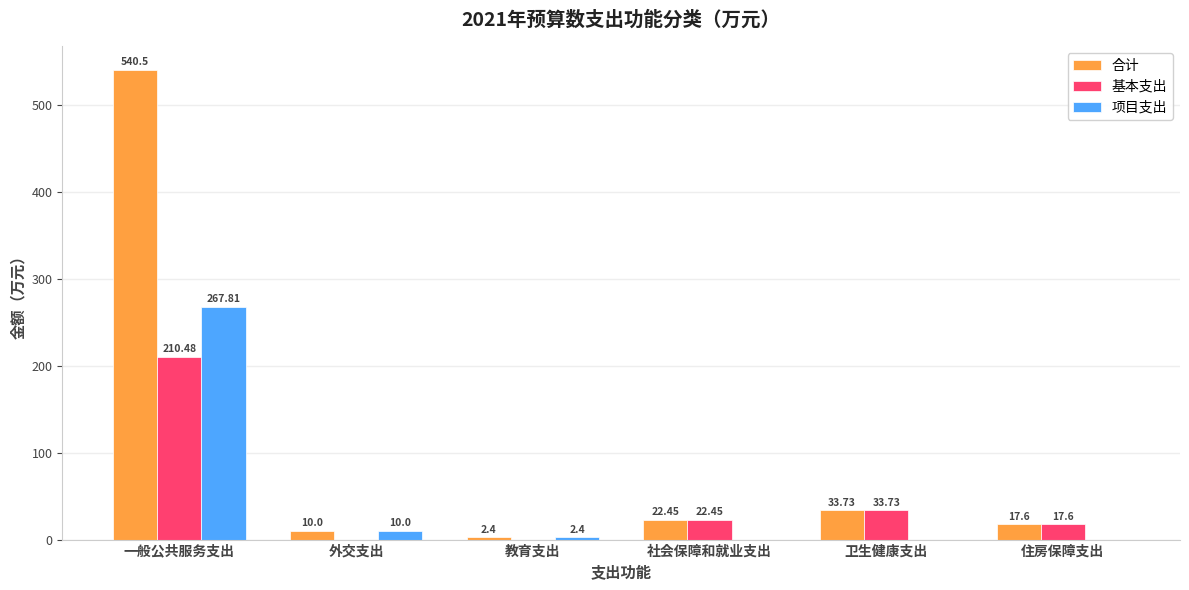

Which category has the highest value across all series?

一般公共服务支出